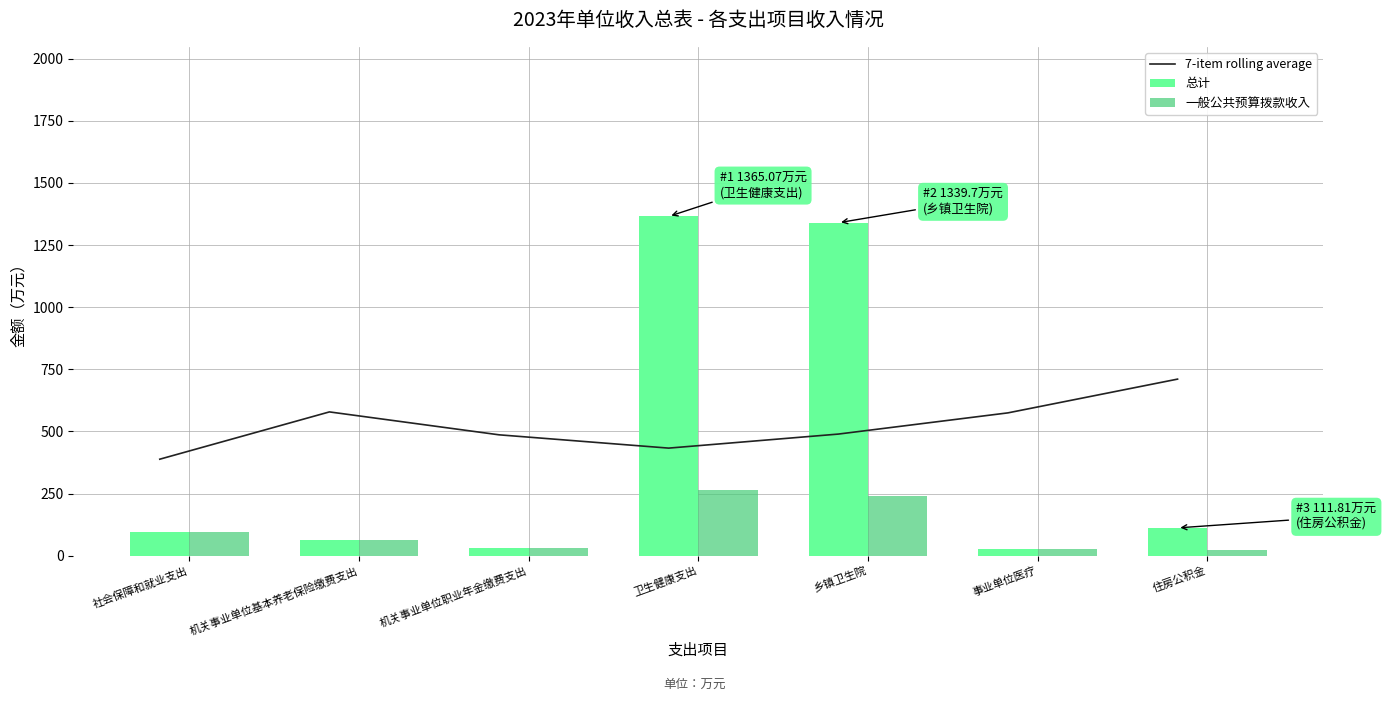

Which category has the highest value across all series?

卫生健康支出